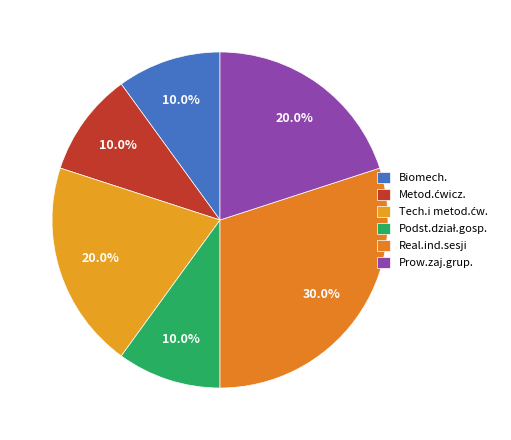

Is it true that Real.ind.sesji is 17% of the pie?

False